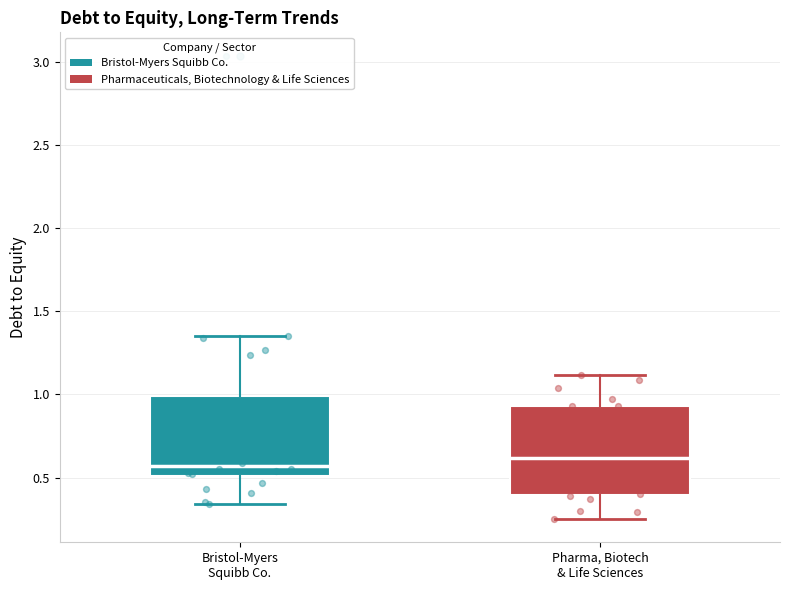

Reading left to right, read every box against the y-axis: the position of its median line, the range the box covers, and the ends of its whiskers. The values are not printed on the chart, so give them approximately, as read against the axis.

Bristol-Myers Squibb Co.: median 0.55, box 0.50 to 1.00, whiskers 0.35 to 1.35
Pharma, Biotech & Life Sciences: median 0.60, box 0.40 to 0.95, whiskers 0.25 to 1.10